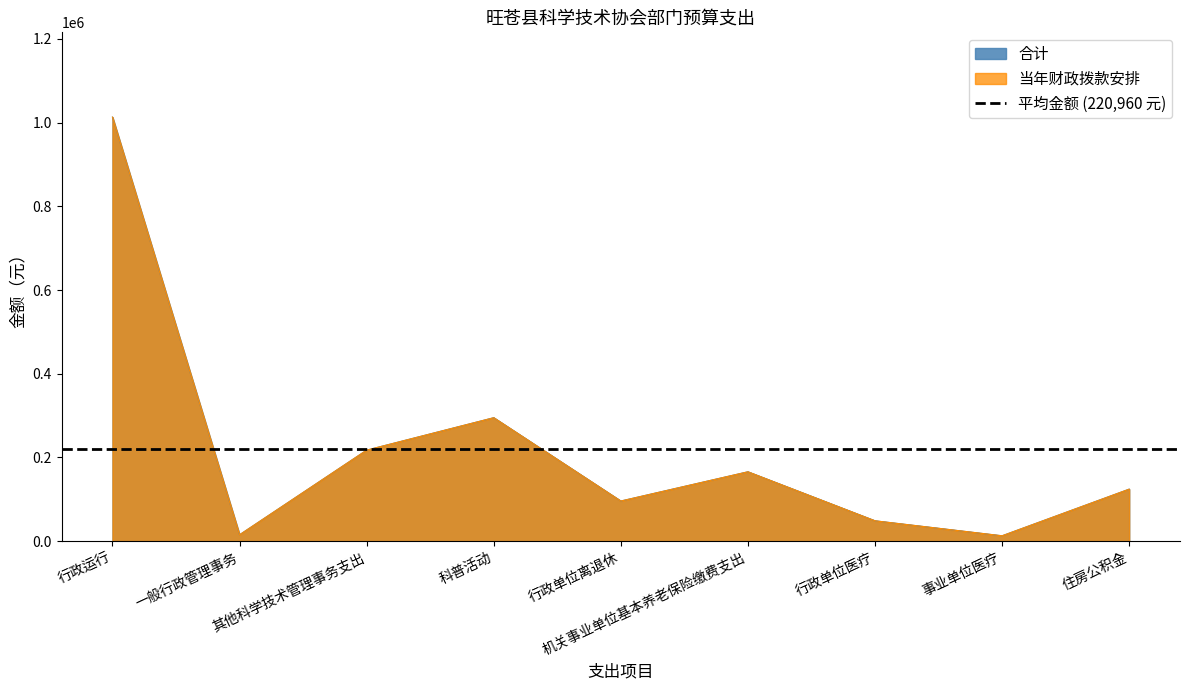

Reading left to right, what are all the values shown in this chart?

当年财政拨款安排: 行政运行=1012857	一般行政管理事务=15427	其他科学技术管理事务支出=217520	科普活动=295000	行政单位离退休=95976	机关事业单位基本养老保险缴费支出=165807	行政单位医疗=48748	事业单位医疗=12958	住房公积金=124355
合计: 行政运行=1012857	一般行政管理事务=15427	其他科学技术管理事务支出=217520	科普活动=295000	行政单位离退休=95976	机关事业单位基本养老保险缴费支出=165807	行政单位医疗=48748	事业单位医疗=12958	住房公积金=124355